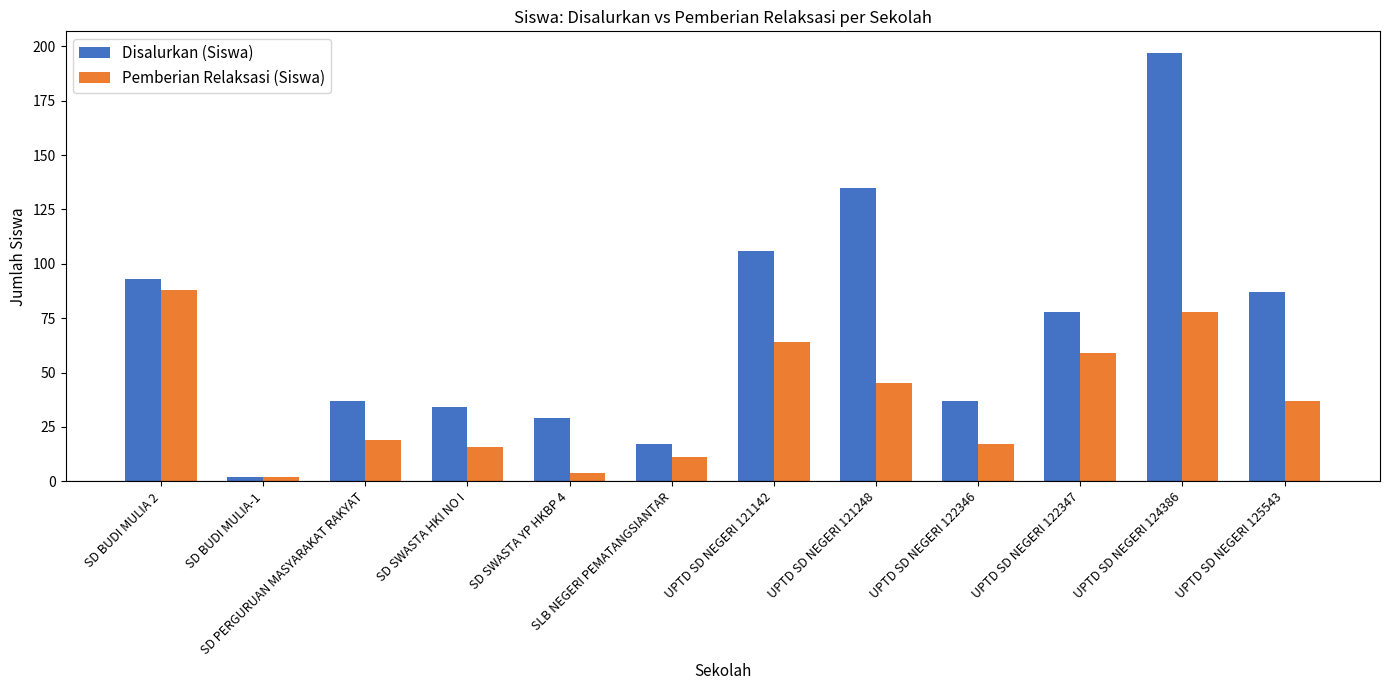

At which label does Pemberian Relaksasi (Siswa) first exceed 37?

SD BUDI MULIA 2